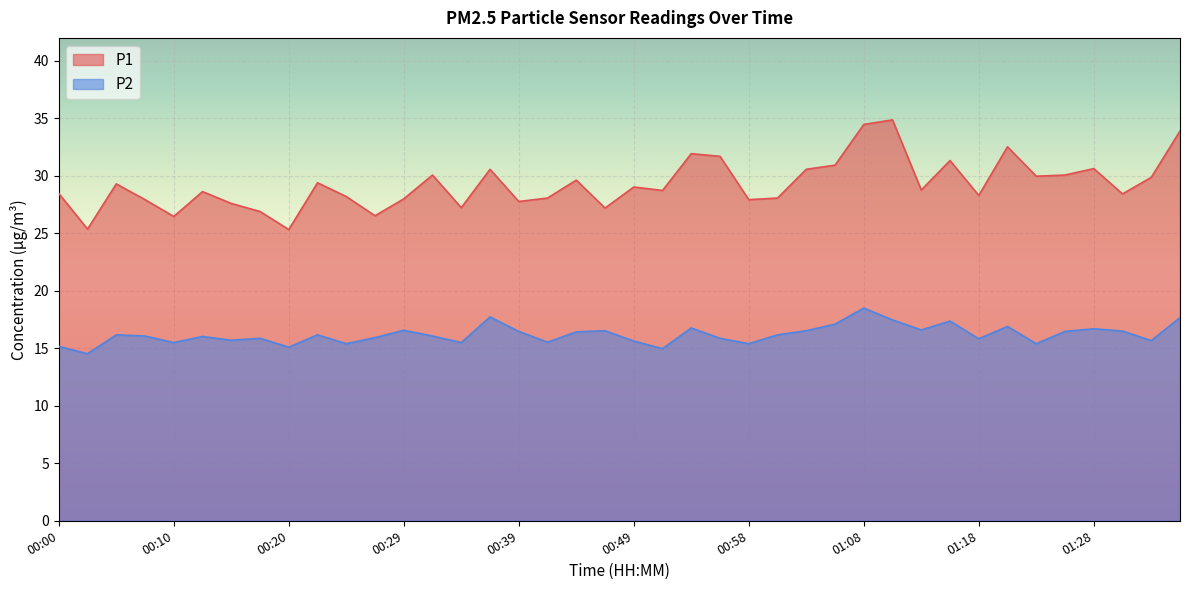

How many lines are shown in the chart?

2